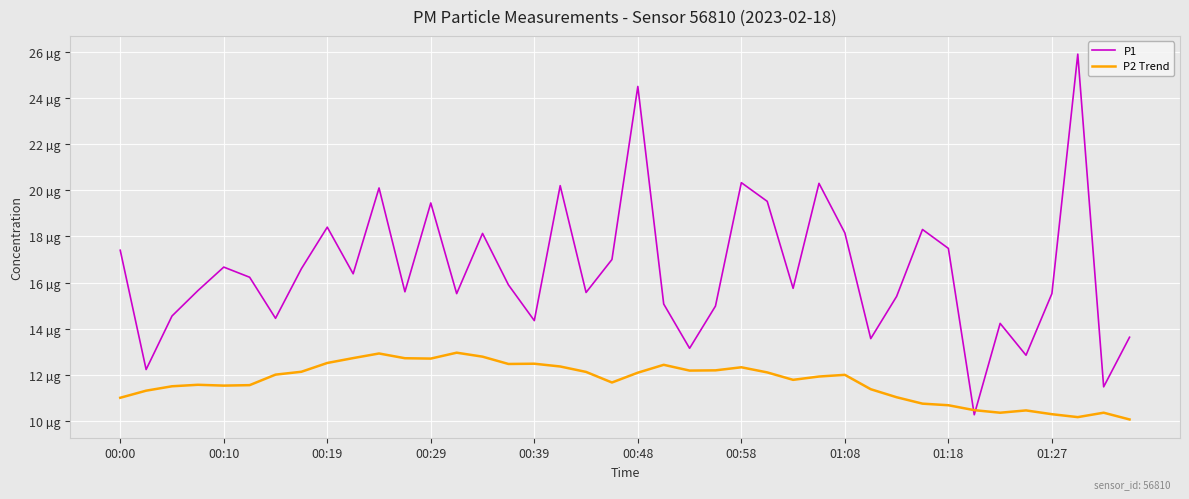

What is the sum of all P2 Trend values?

468.1